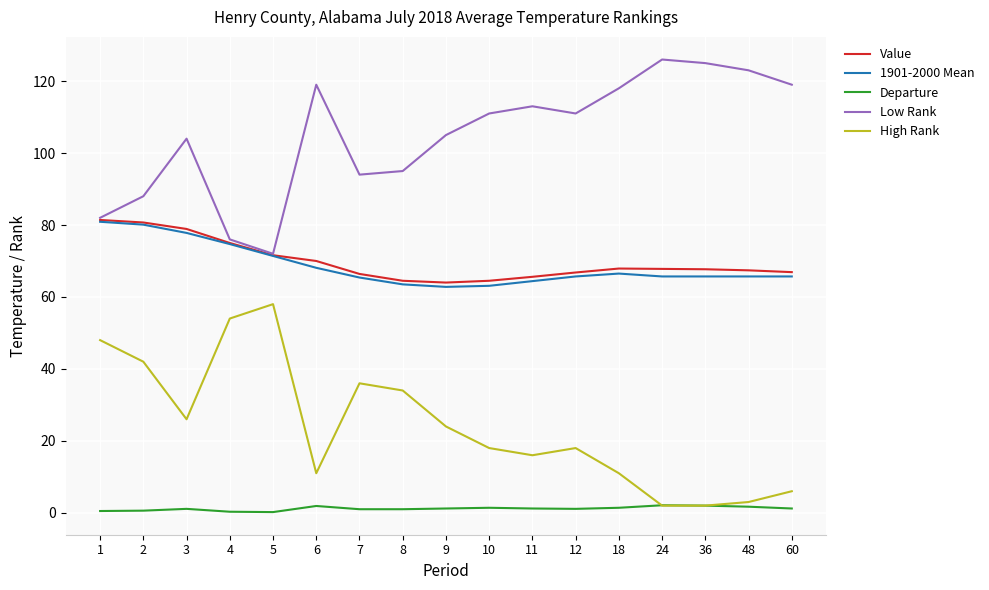

How many series are shown in this chart?

5